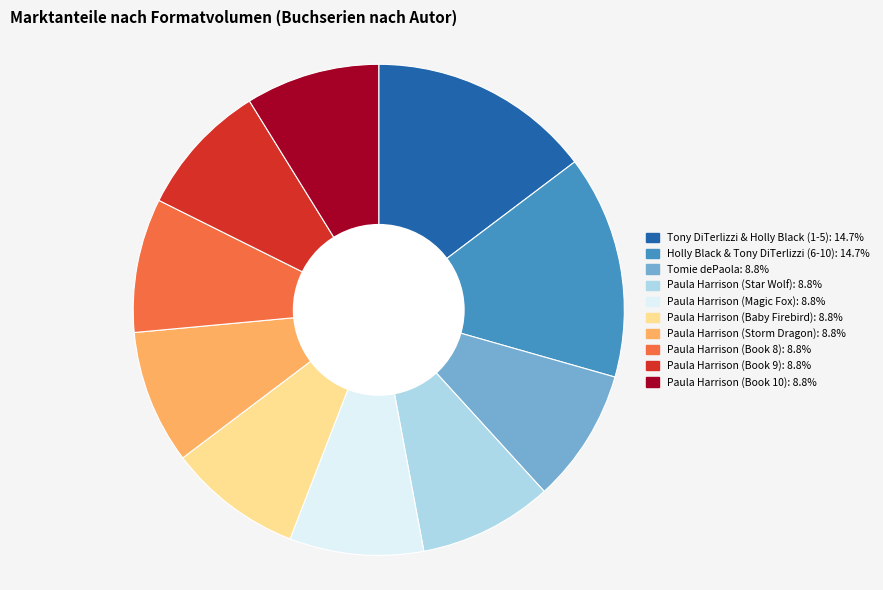

Is there any slice that represents more than half of the pie?

No